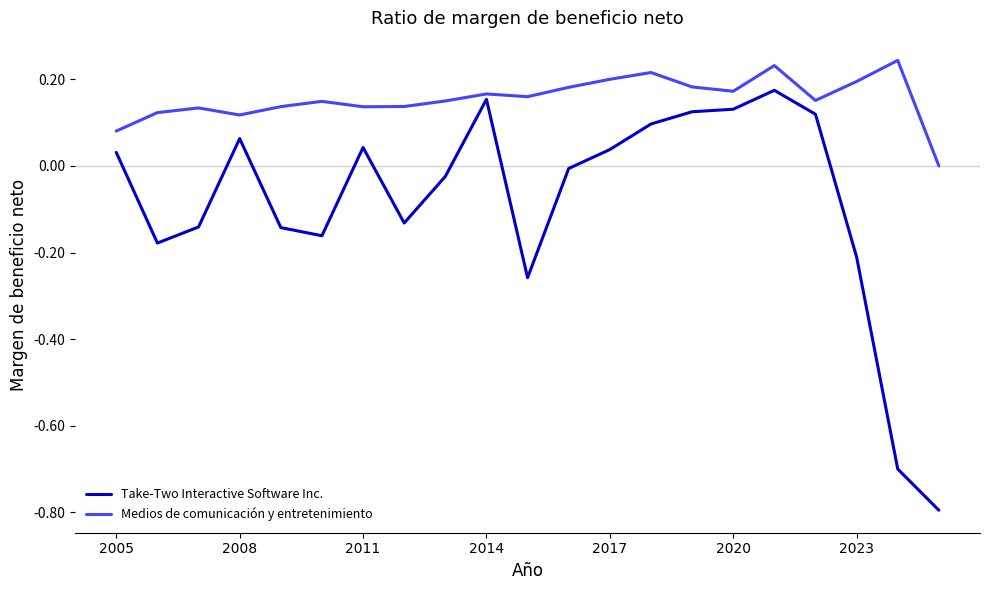

How many values in the Medios de comunicación y entretenimiento series exceed 0?

20